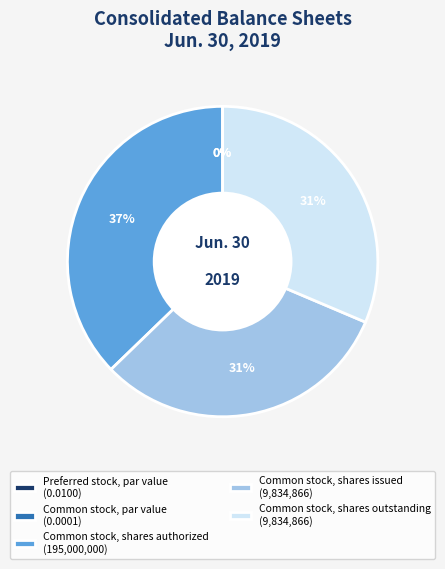

Is there any slice that represents more than half of the pie?

No